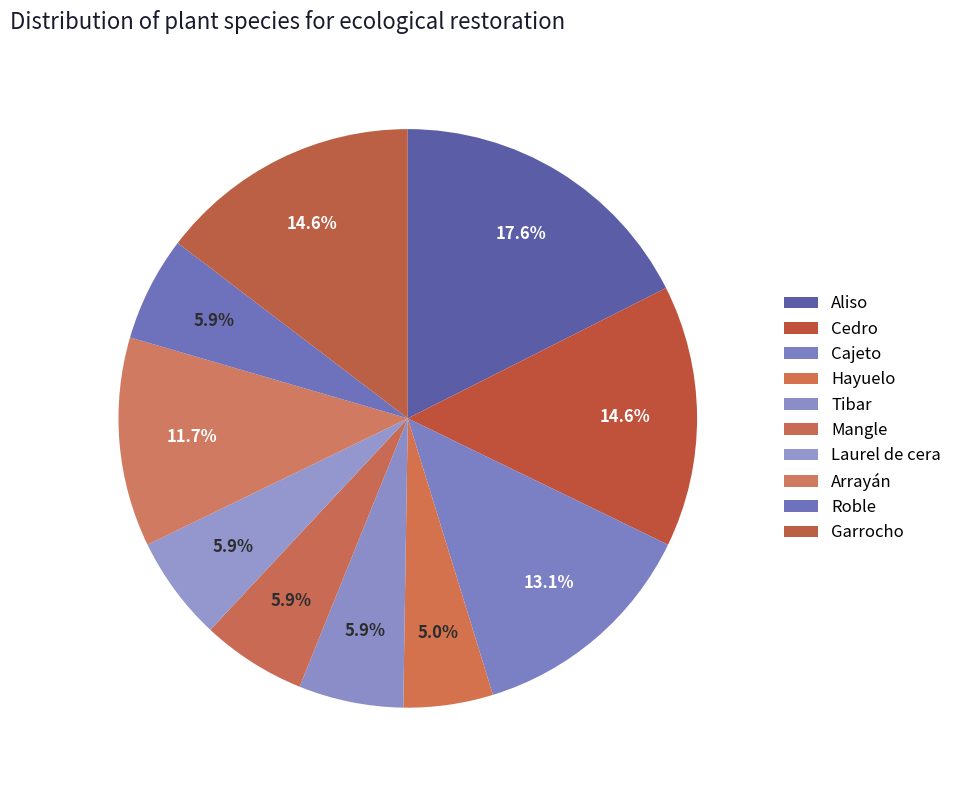

To the nearest percent, what portion does Garrocho represent?

15%